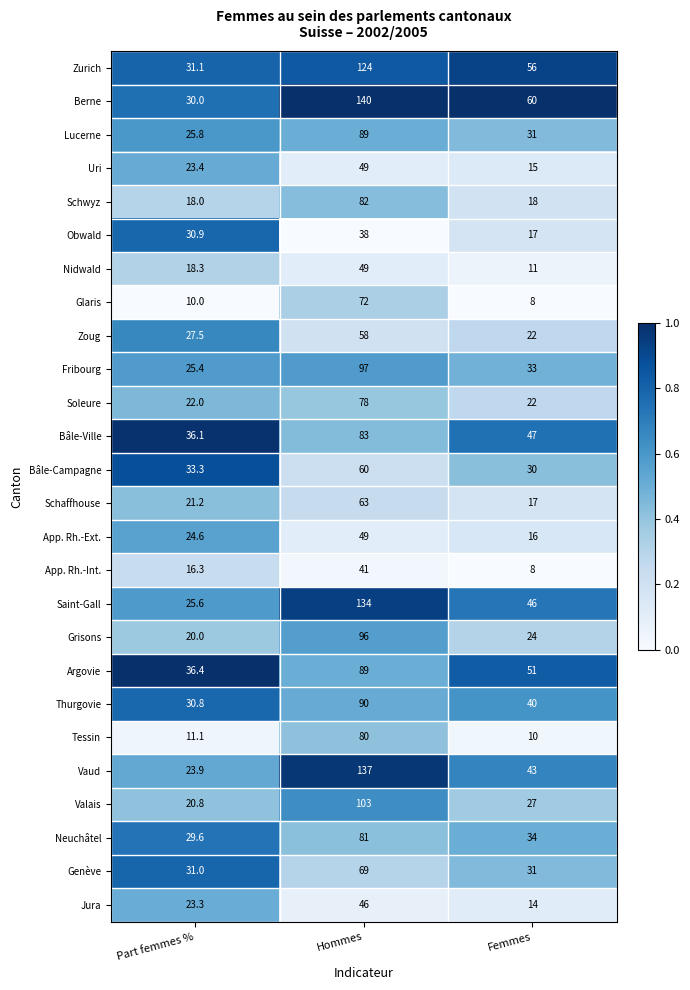

Rank the categories by Jura value from lowest to highest.

Femmes, Part femmes %, Hommes